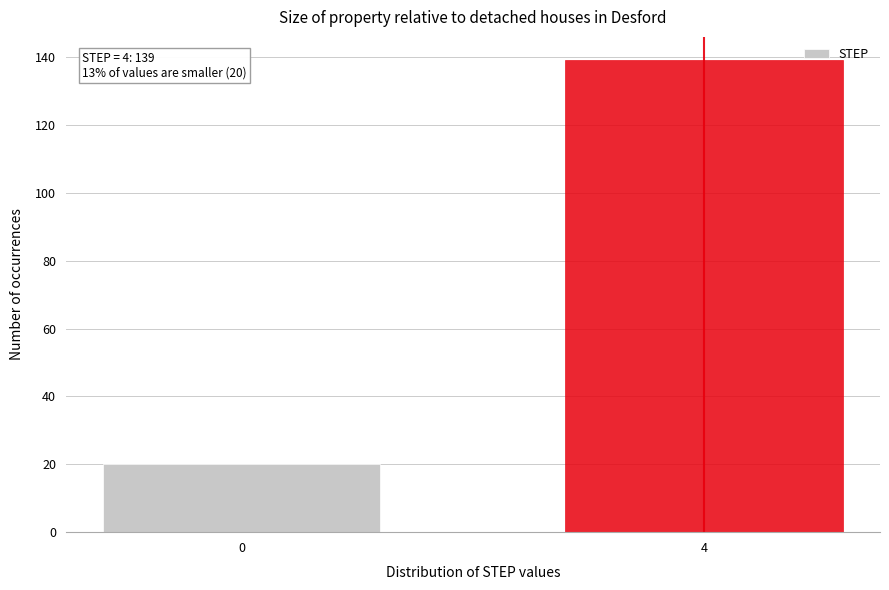

Reading left to right, list all the values displayed in this chart.

20	139